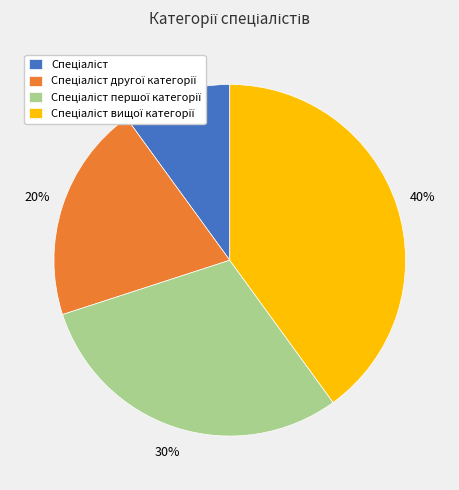

To the nearest percent, what is the average slice percentage?

25%